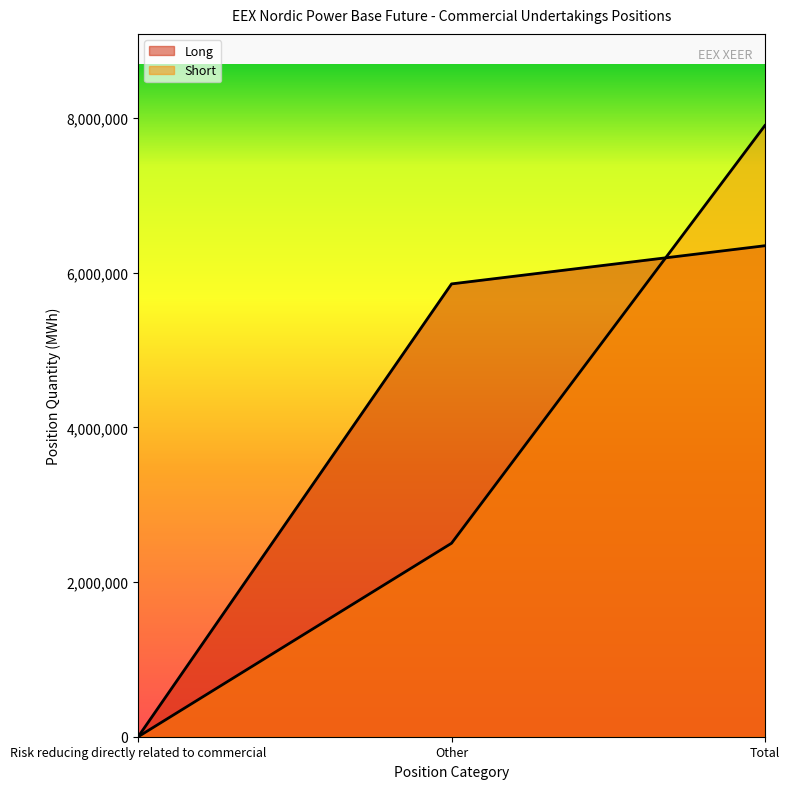

What are all the series names shown in the legend?

Long, Short